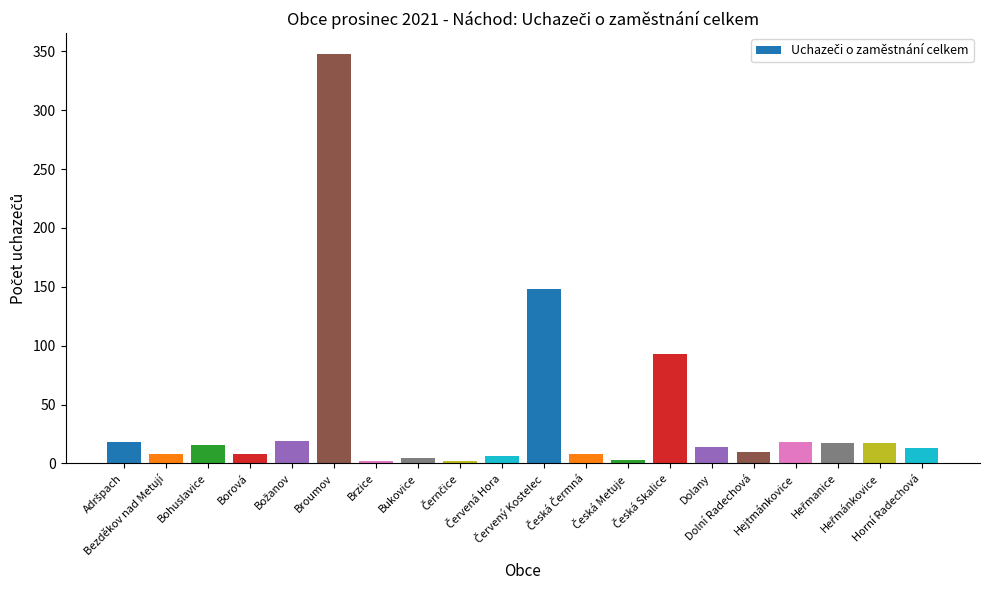

What is the greatest value displayed?

348